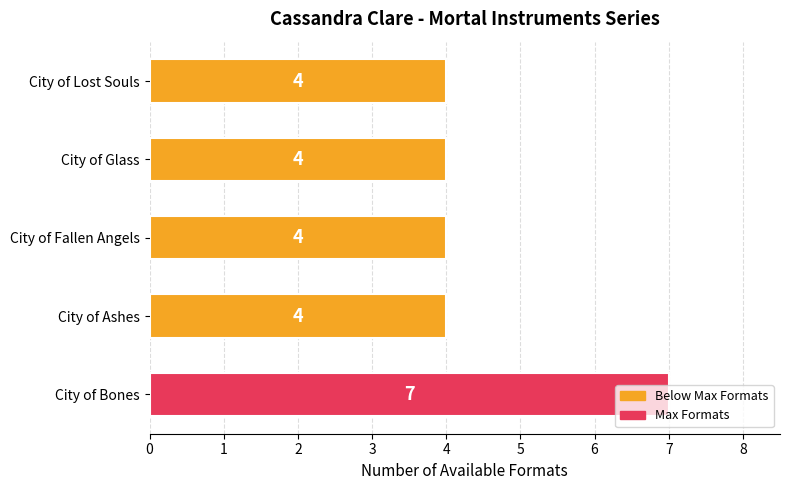

What is the greatest value displayed?

7